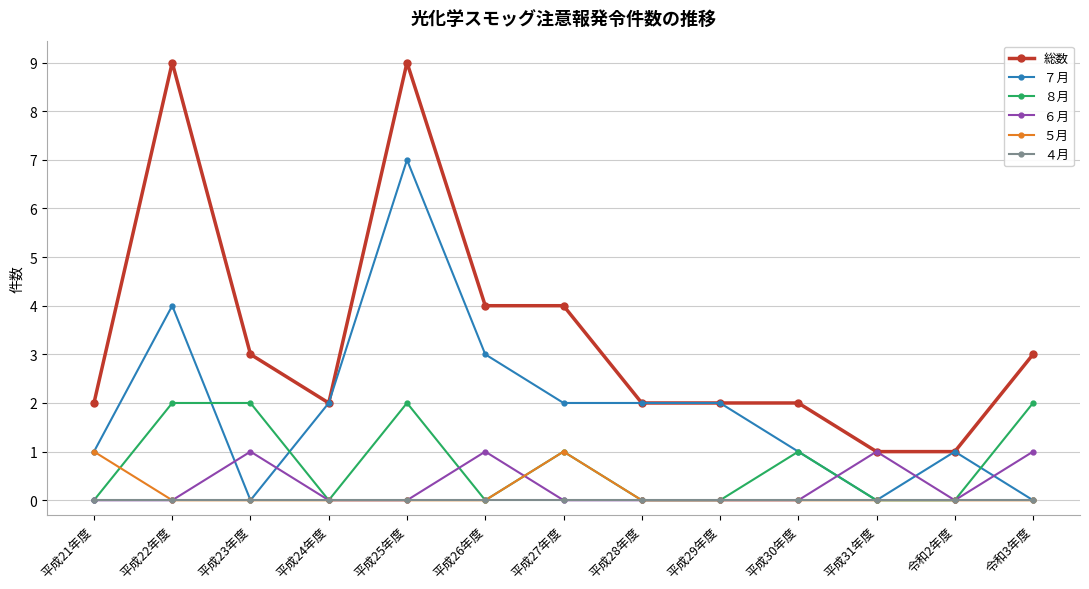

What is the label of the 1st point from the left?

平成21年度